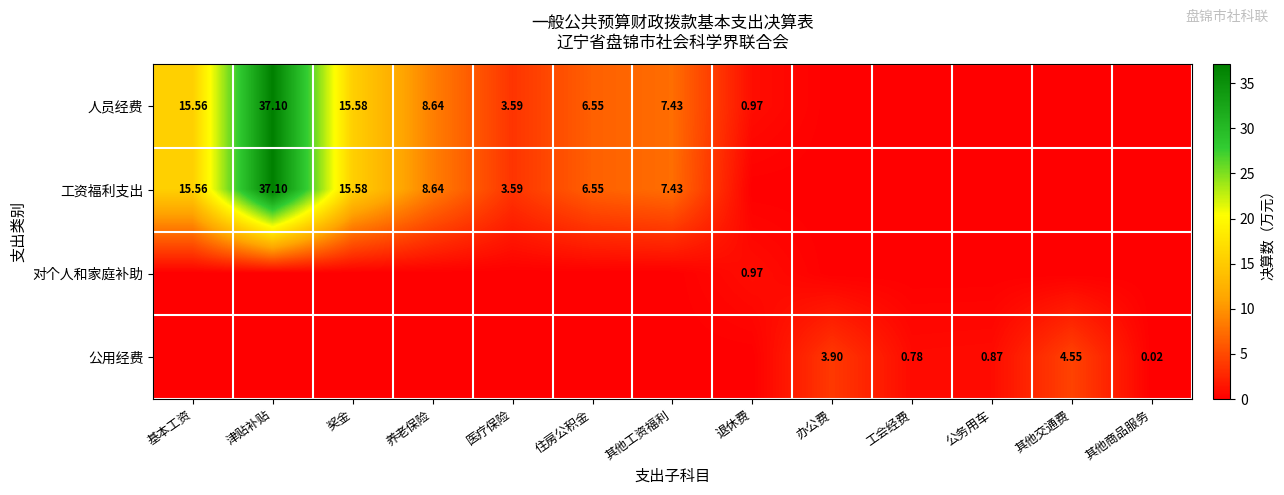

How many distinct data groups are displayed?

4